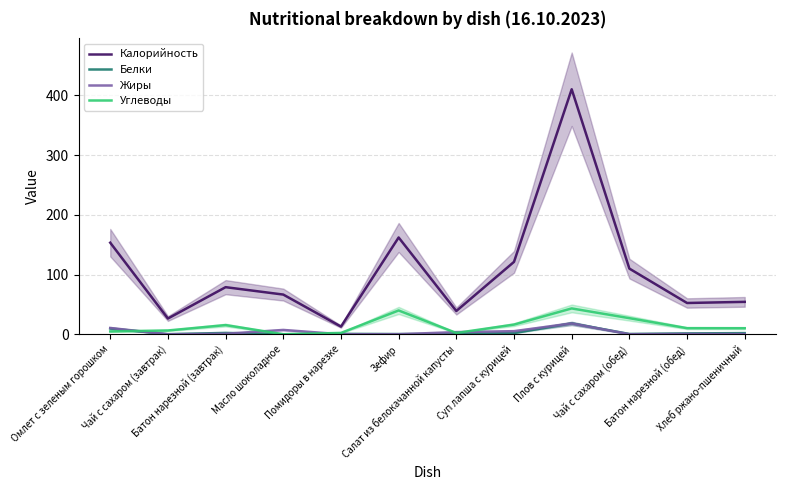

True or false: Белки and Калорийность cross at least once.

False